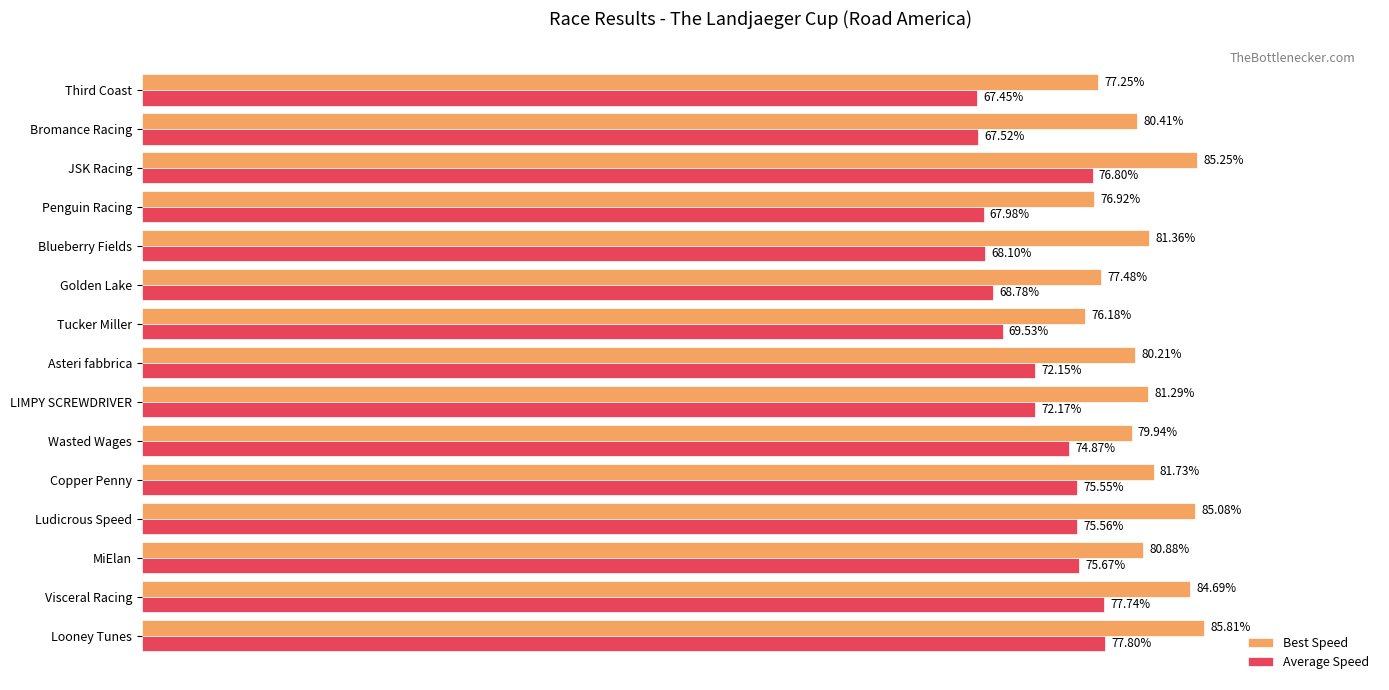

Between Wasted Wages and Penguin Racing, which series saw the biggest shift?

Average Speed